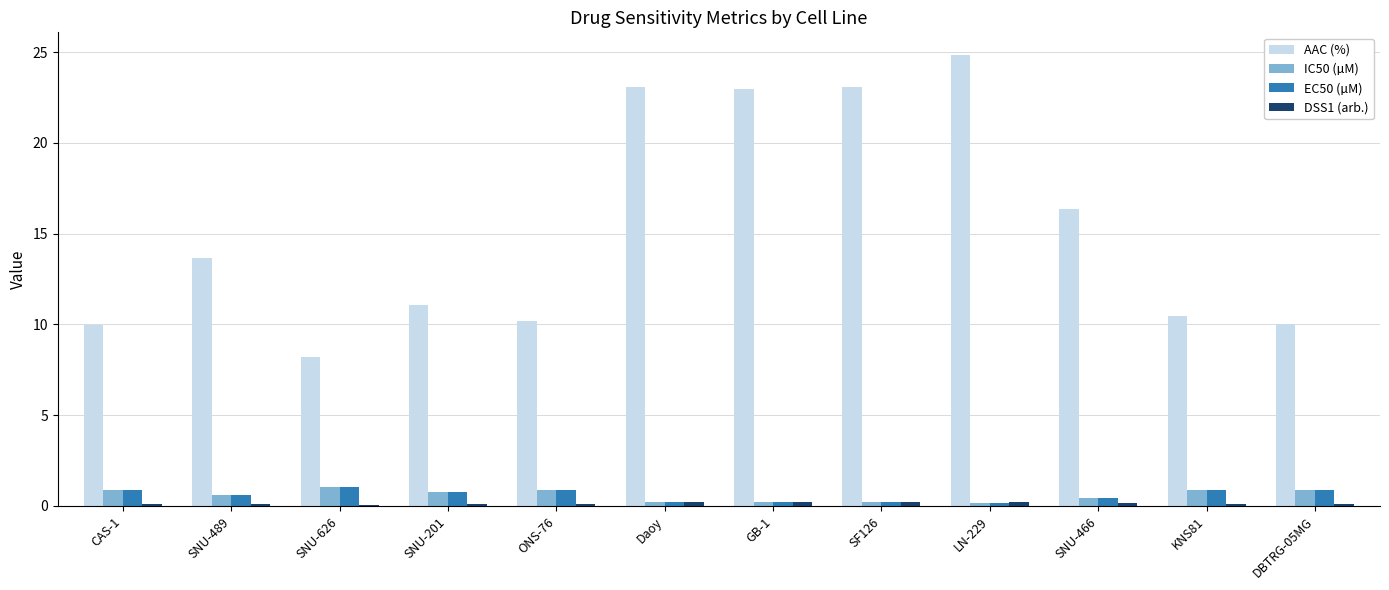

What is the sum of all IC50 (µM) values?

7.3